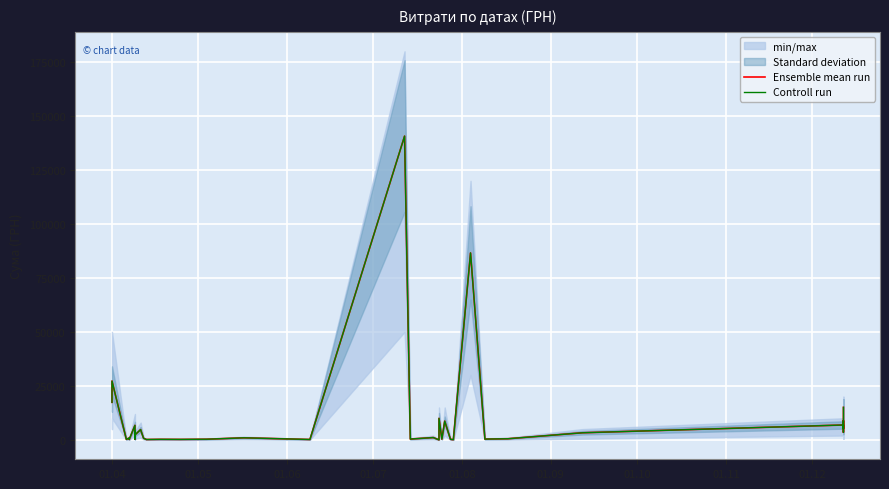

What are all the series names shown in the legend?

Ensemble mean run, Controll run